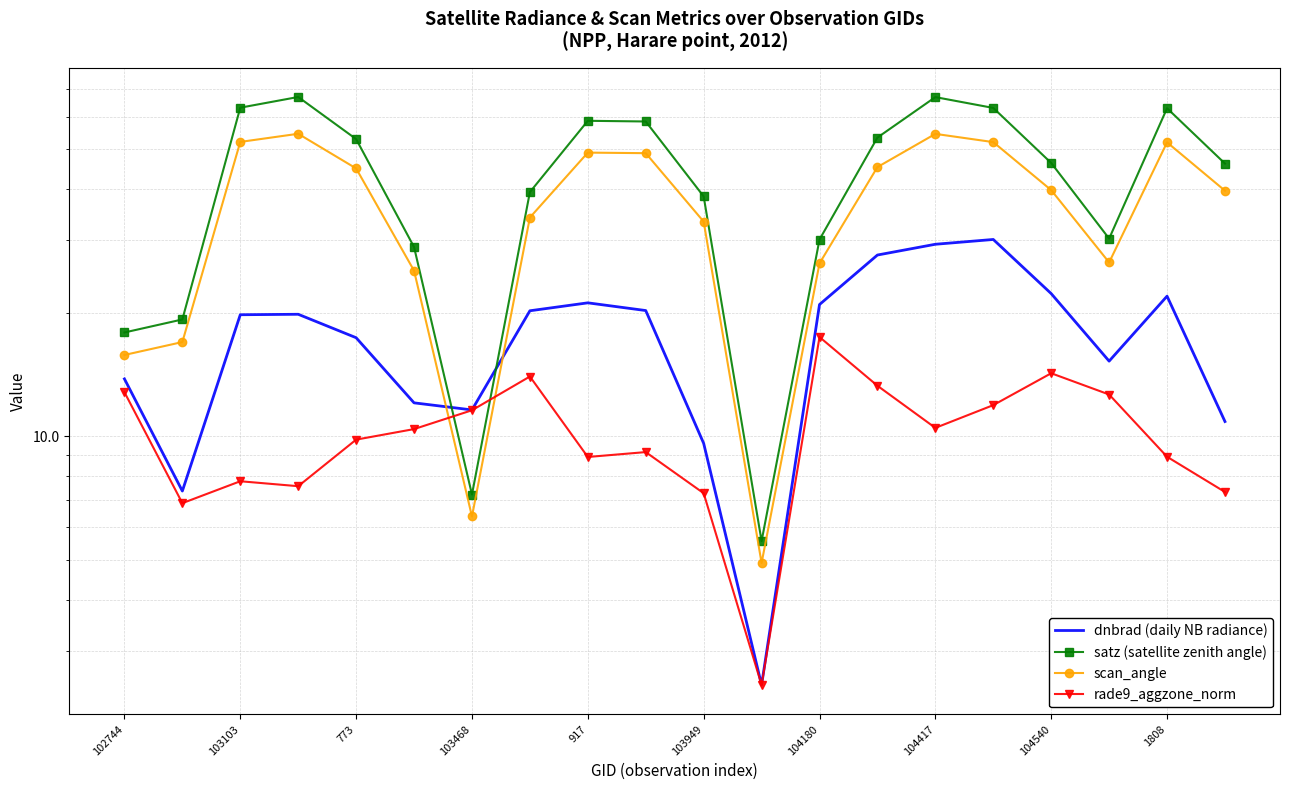

What position from the left is 104417?

8